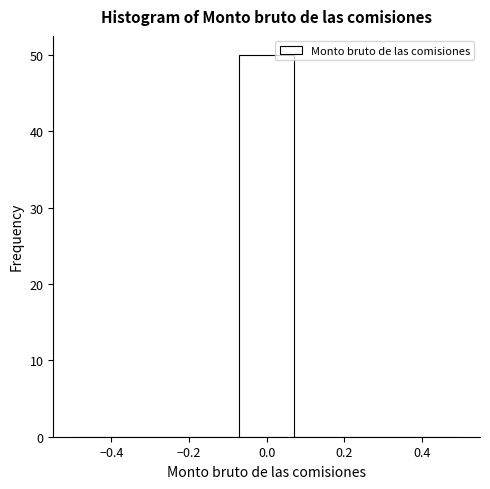

Reading left to right, transcribe this chart: for each bar, give the range it covers on the x-axis and its height. Neither the bar edges nor the heights are printed on the chart, so give them approximately, as read against the axes.

-0.50 to -0.36: 0
-0.36 to -0.22: 0
-0.22 to -0.08: 0
-0.08 to 0.08: 50
0.08 to 0.22: 0
0.22 to 0.36: 0
0.36 to 0.50: 0